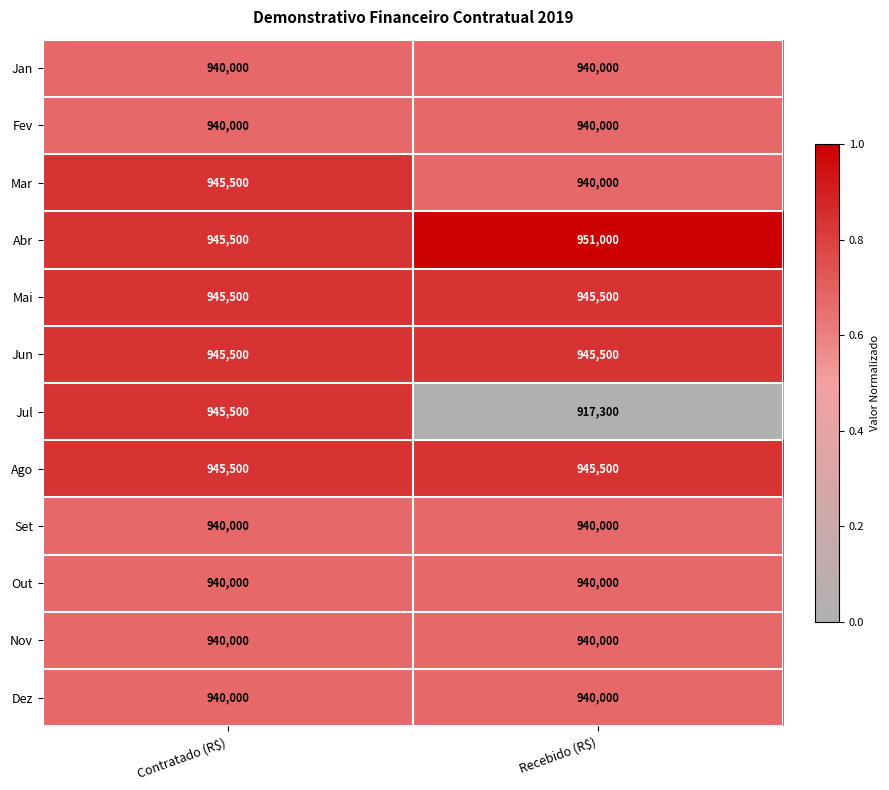

What is the spread (max minus min) of values at Contratado (R$)?

5500